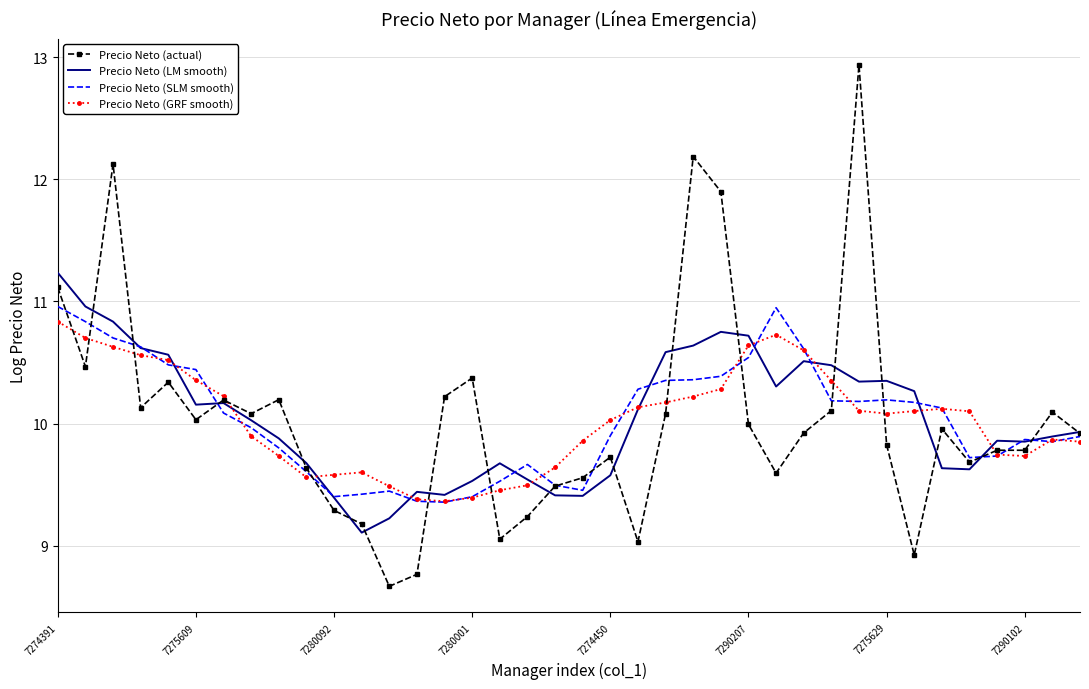

Rank the series by their average value, from highest to lowest.

Precio Neto (LM smooth), Precio Neto (actual), Precio Neto (SLM smooth), Precio Neto (GRF smooth)